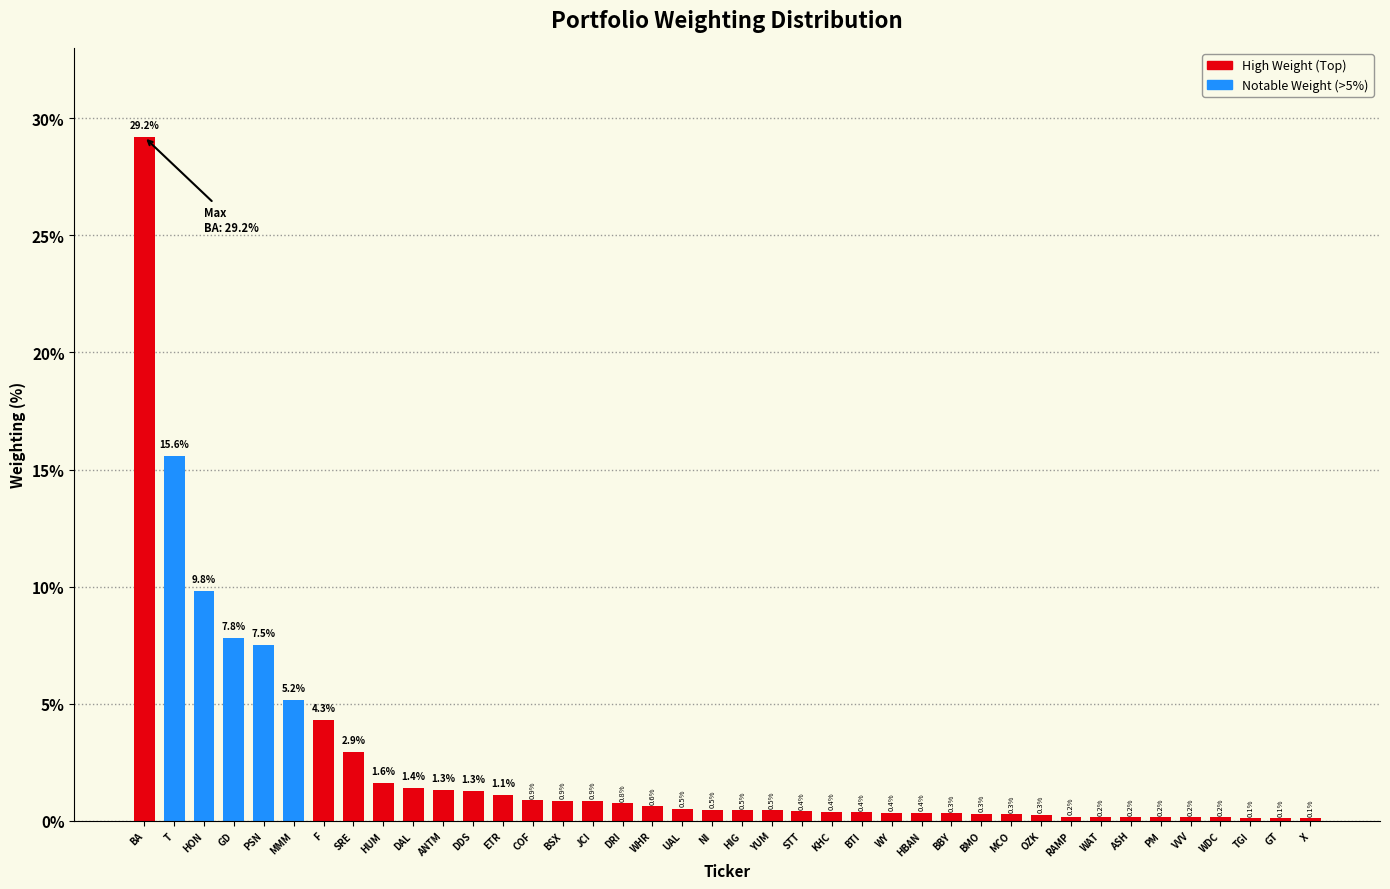

Reading left to right, what are all the values shown in this chart?

29.2	15.6	9.8	7.8	7.5	5.2	4.3	2.9	1.6	1.4	1.3	1.3	1.1	0.9	0.9	0.9	0.8	0.6	0.5	0.5	0.5	0.5	0.4	0.4	0.4	0.4	0.4	0.3	0.3	0.3	0.3	0.2	0.2	0.2	0.2	0.2	0.2	0.1	0.1	0.1